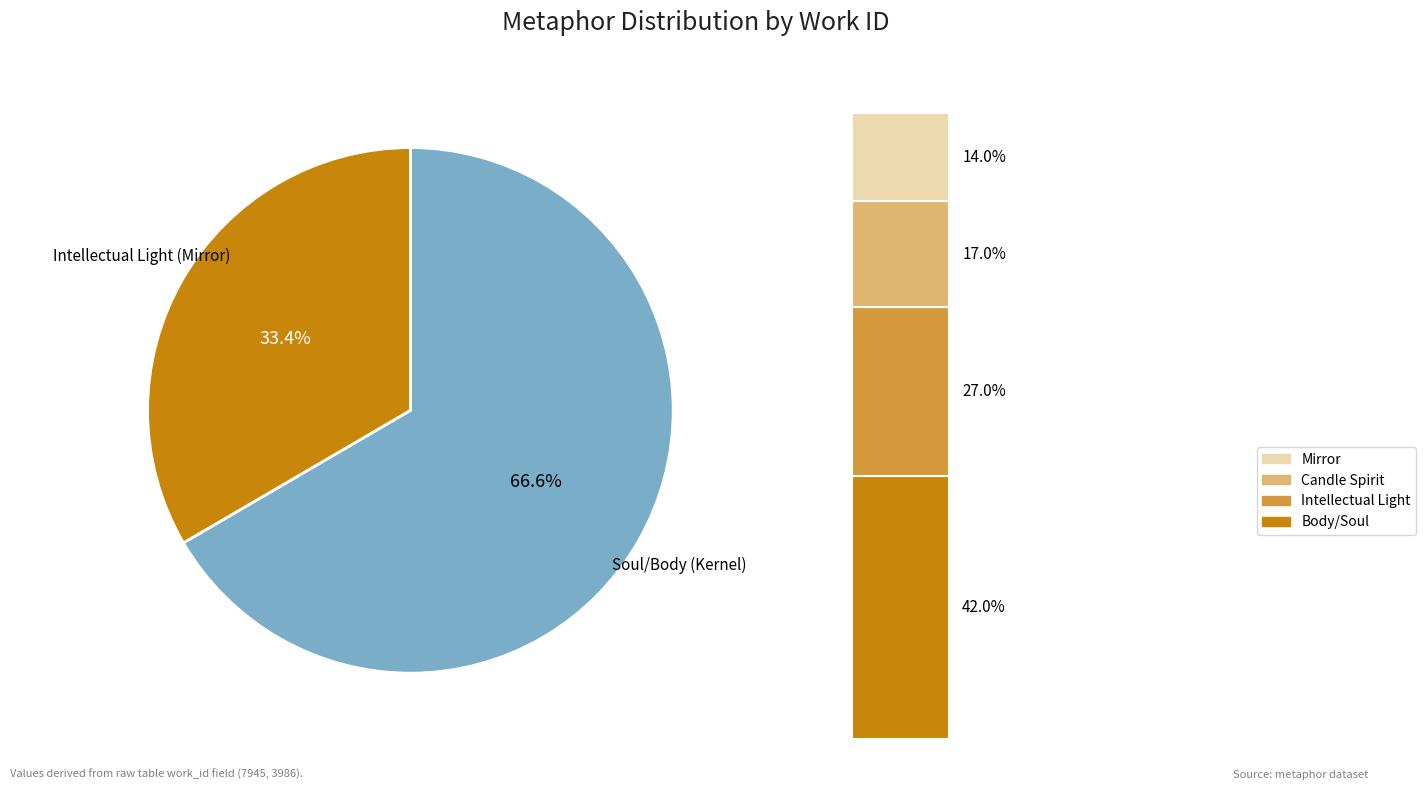

Do Intellectual Light (Mirror) and Soul/Body (Kernel) together represent more than half of the pie?

Yes